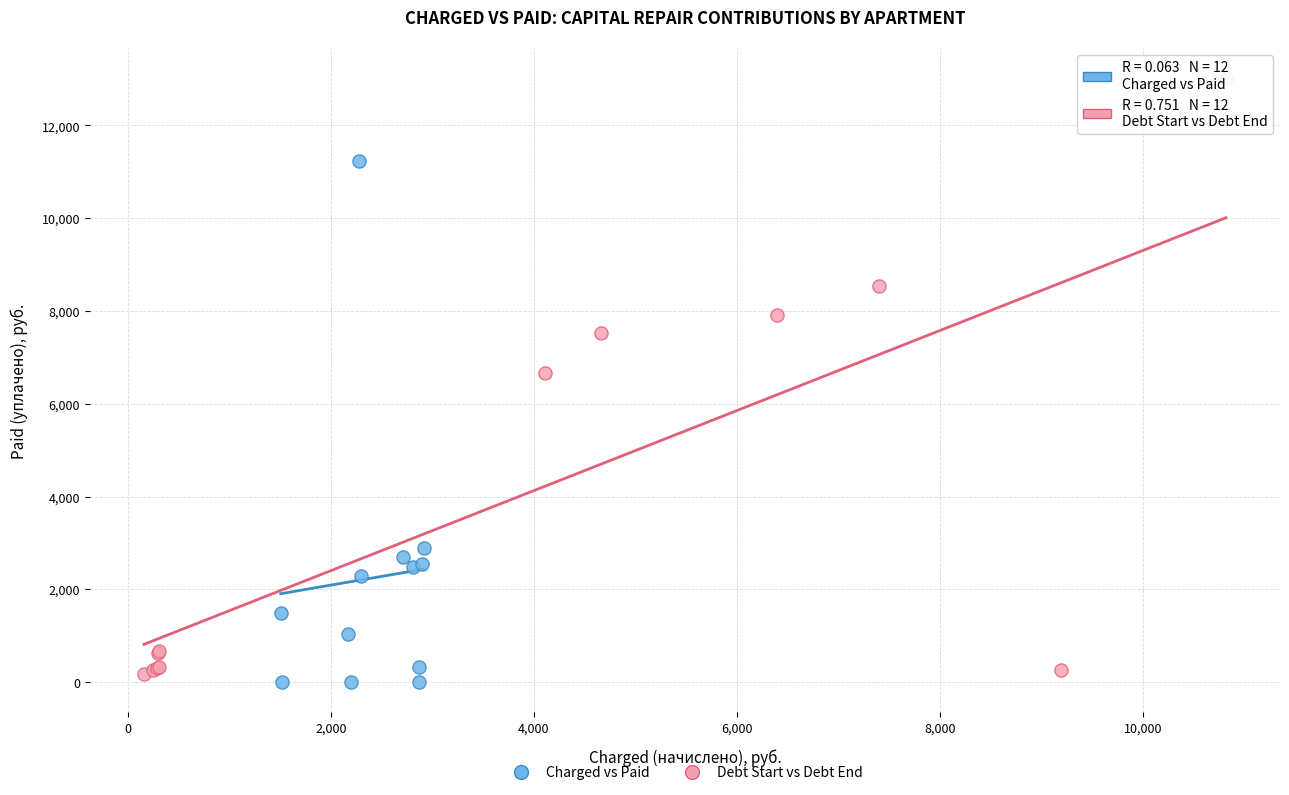

Which series reaches the maximum Y coordinate?

Debt Start vs Debt End